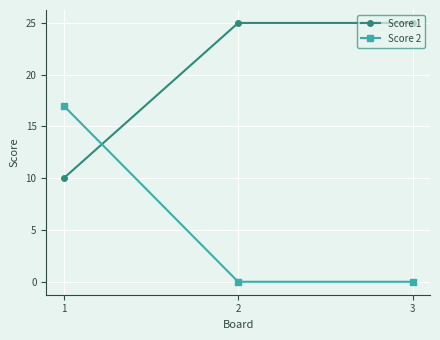

What is the sum of the Score 1 values at 1 and 2?

35